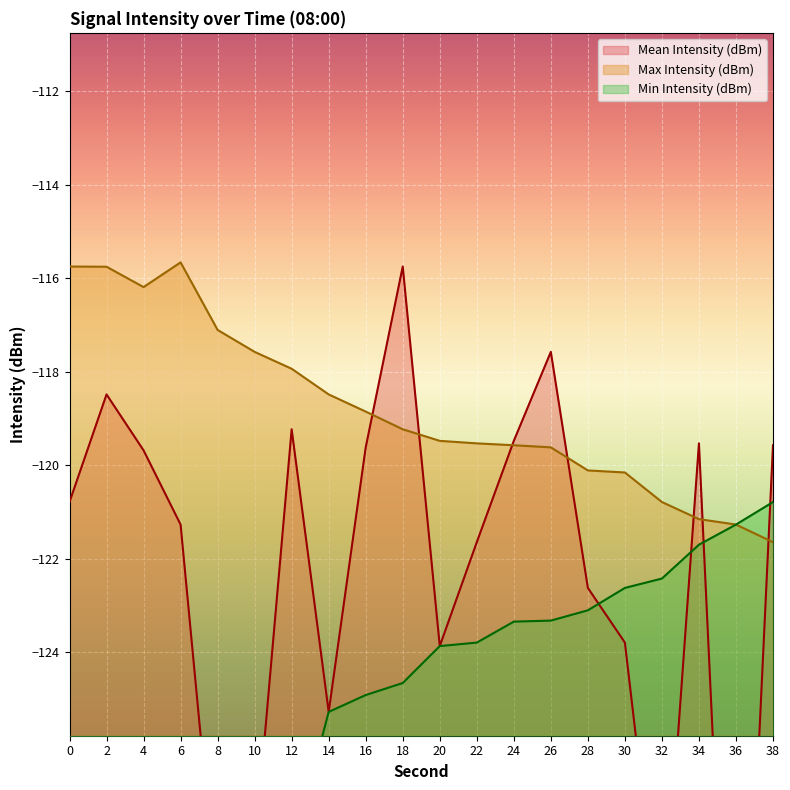

Which series has the widest spread of values?

Mean Intensity (dBm)